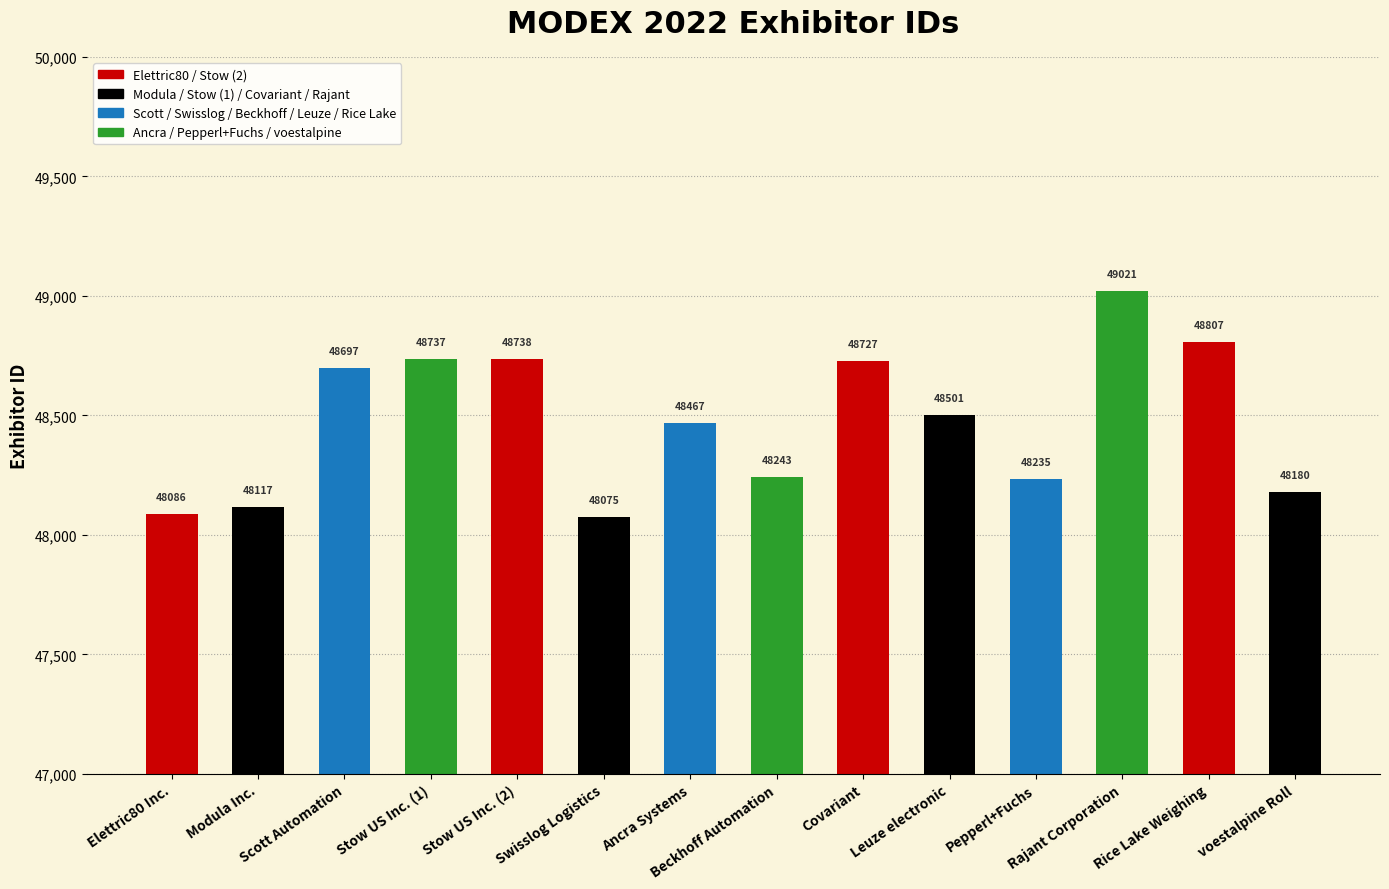

Is it true that the value at Stow US Inc. (2) is 17615?

False